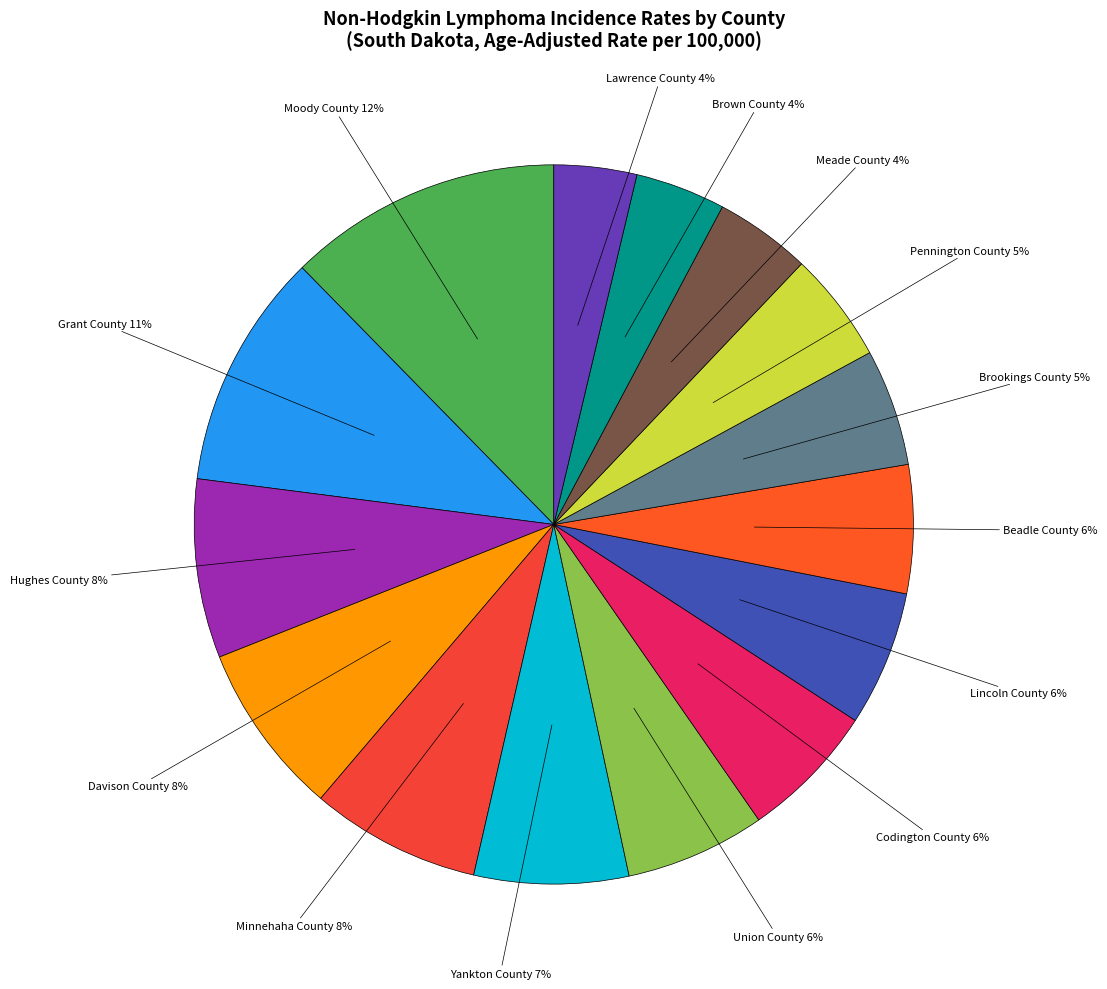

Is there any slice that represents more than half of the pie?

No